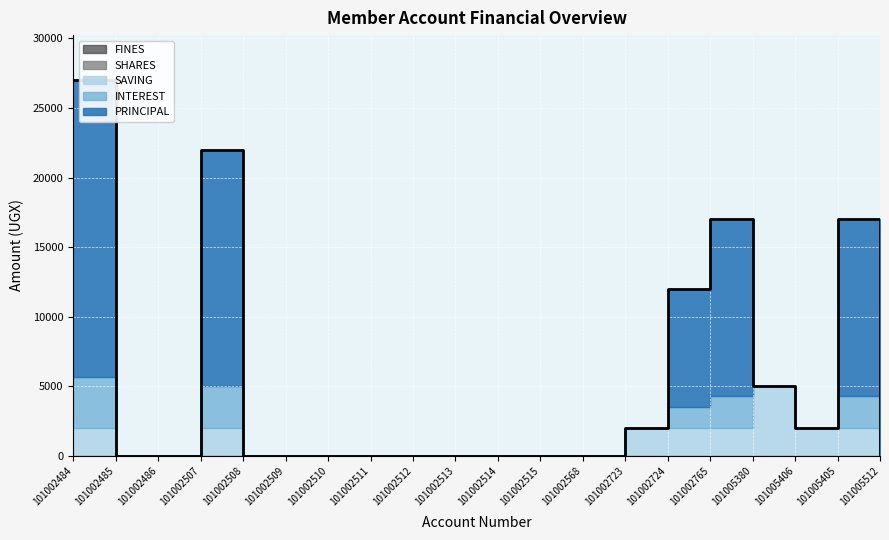

What position from the right is 101002514?

10